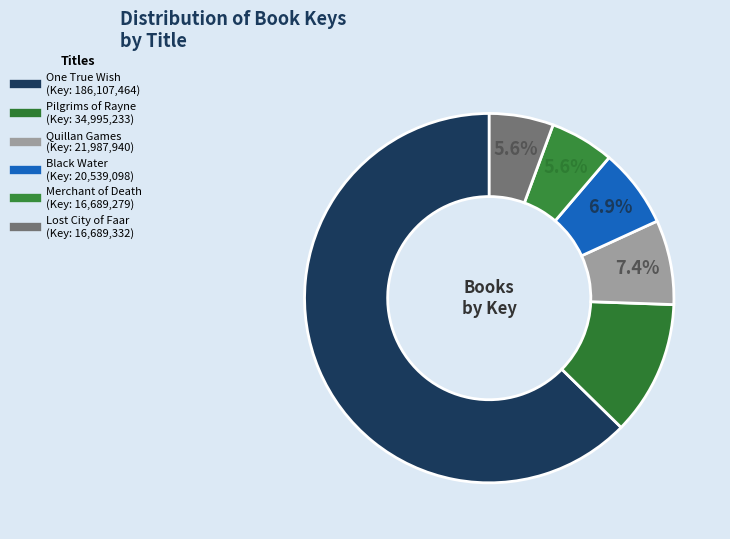

To the nearest percent, what percentage of the pie is Quillan Games?

7%